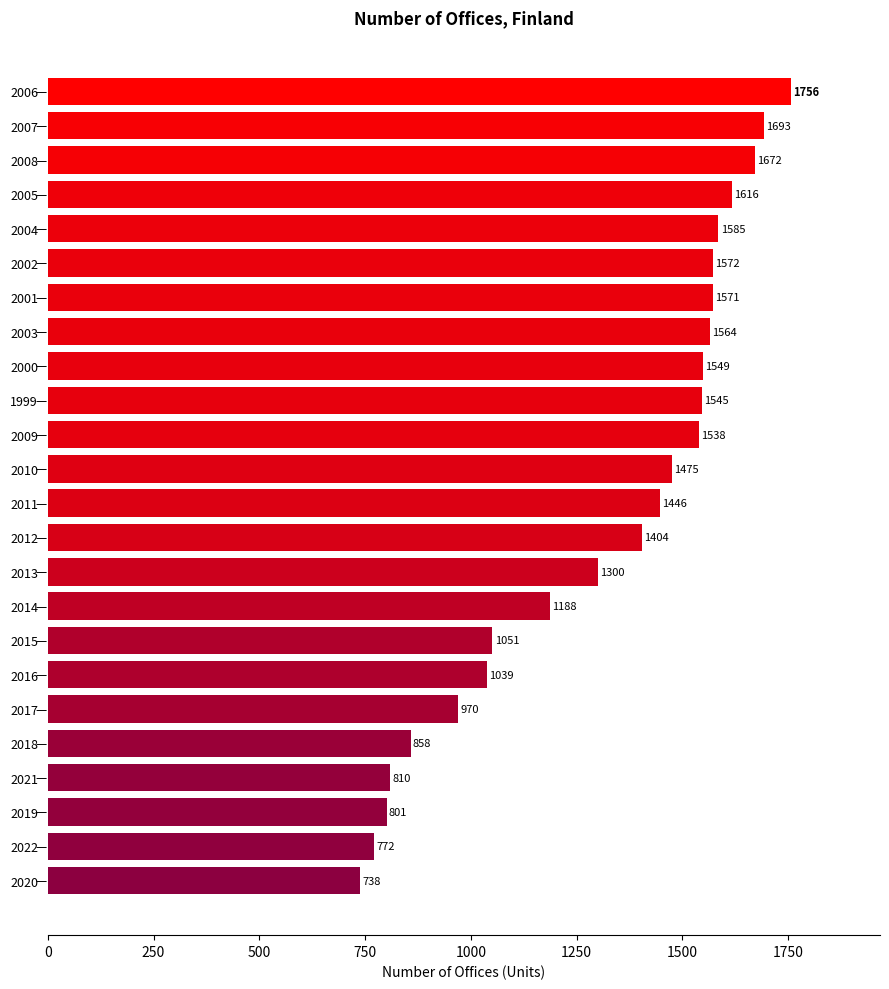

Are the bars horizontal?

Yes